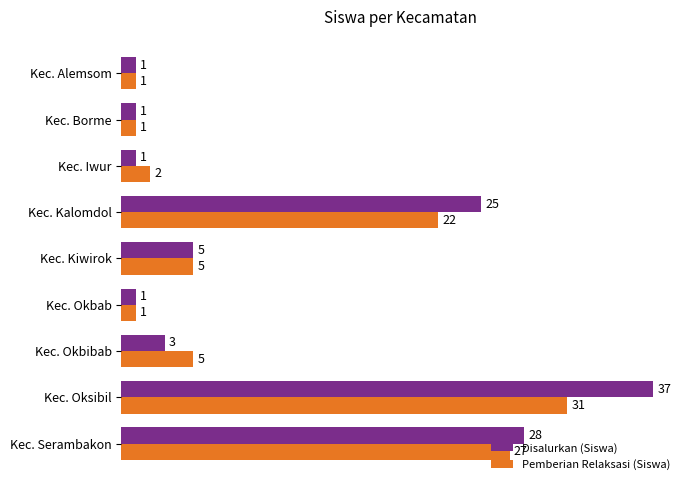

The value of Pemberian Relaksasi (Siswa) at Kec. Iwur is 2. True or false?

True